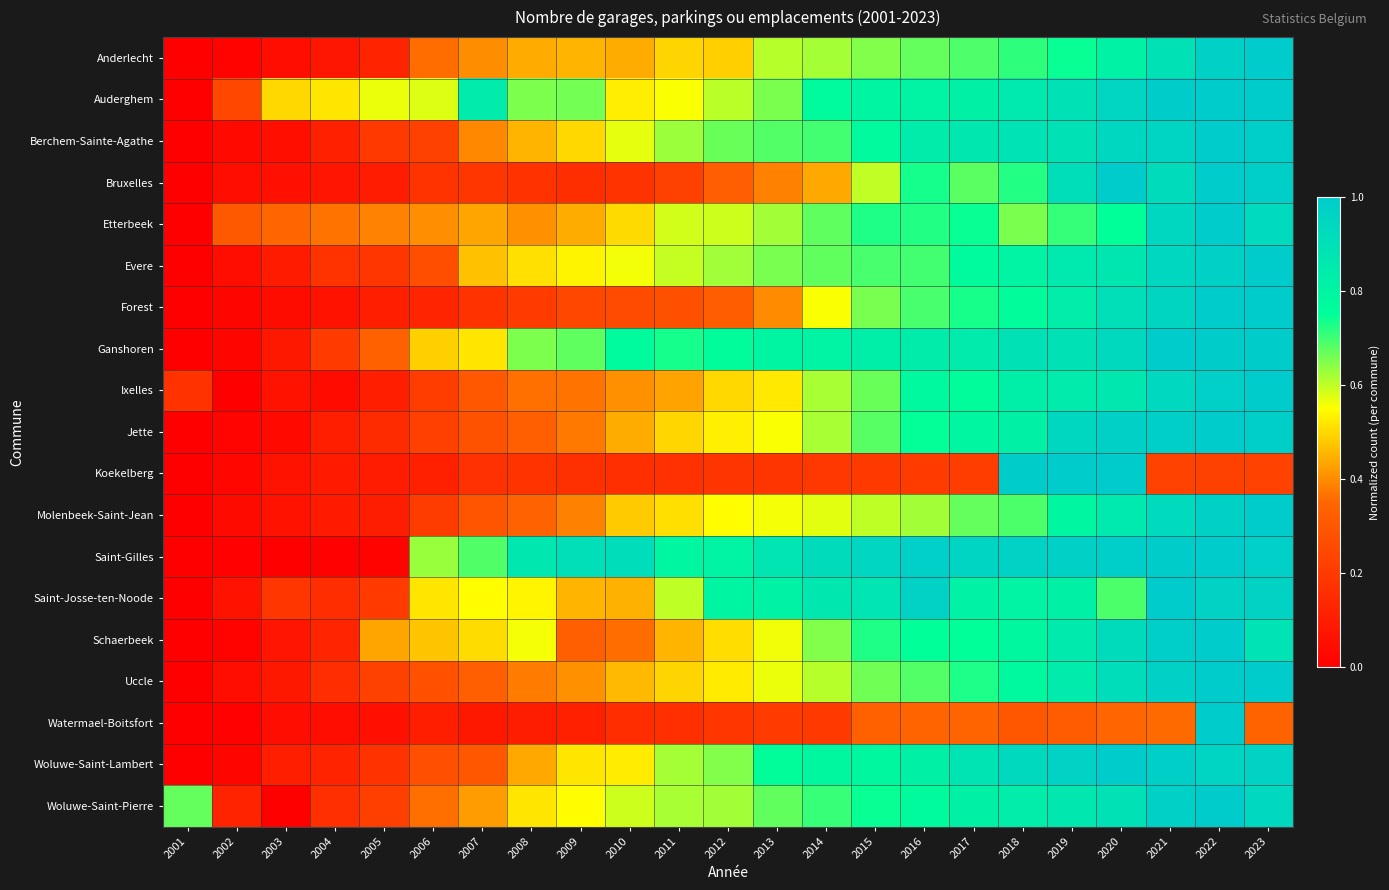

At how many categories does at least one series exceed 0?

23